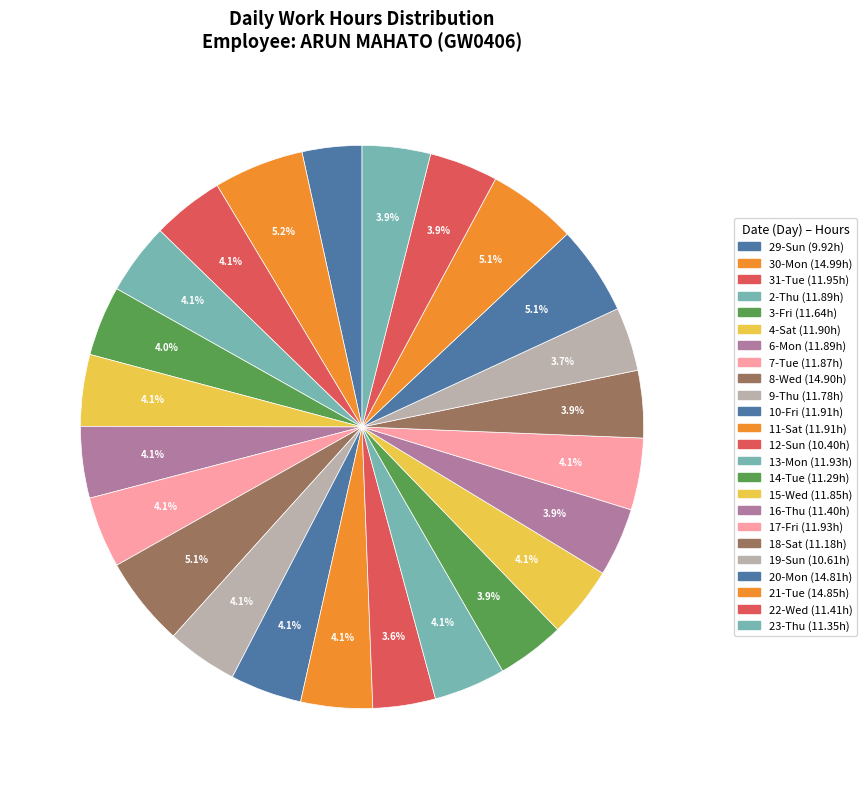

How many slices are in this pie chart?

24